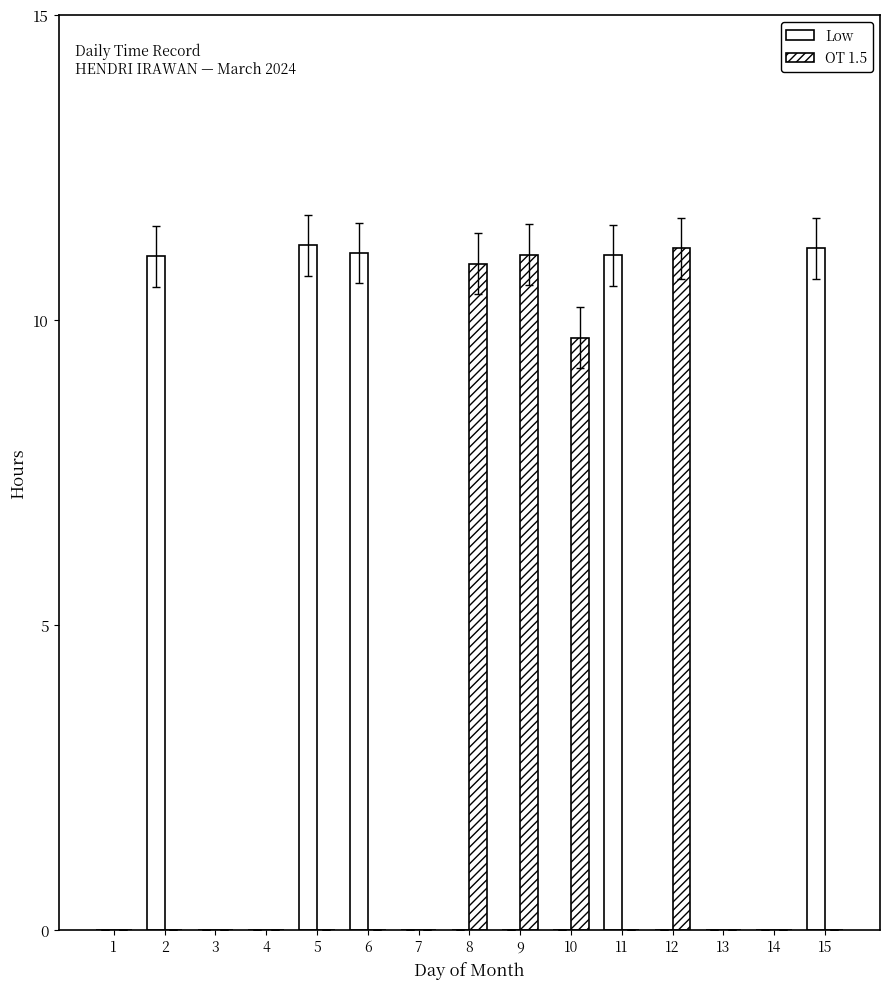

What is the difference between the maximum and minimum values in the Low series?

11.2